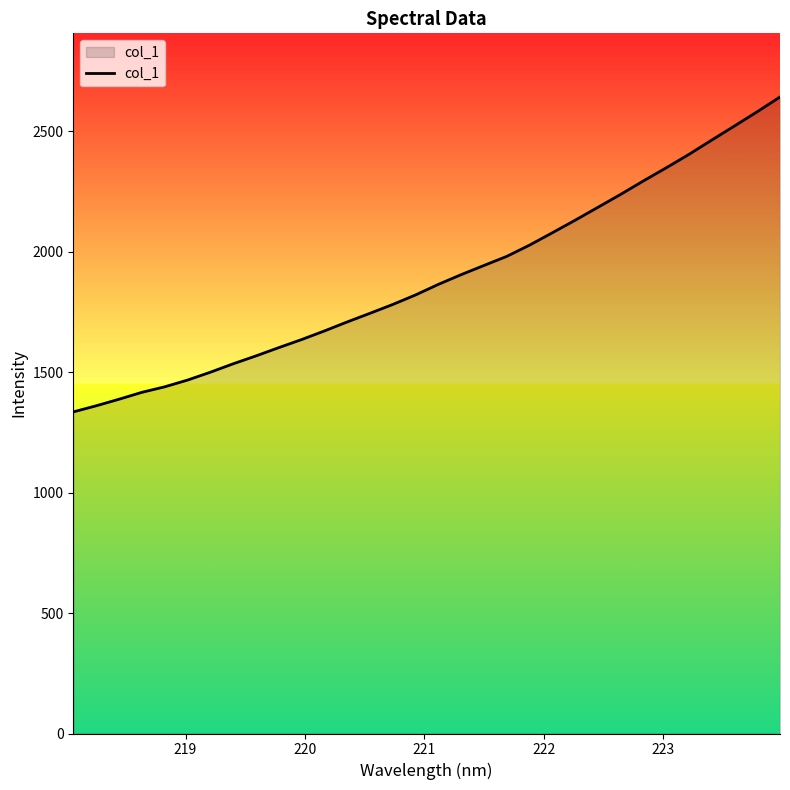

What is the difference between the maximum and minimum values?

1307.6